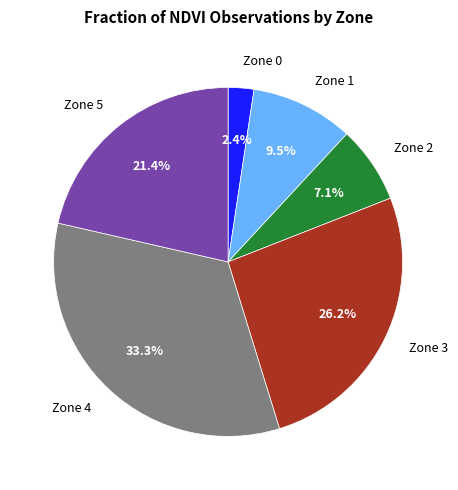

To the nearest percent, what is the average slice percentage?

17%